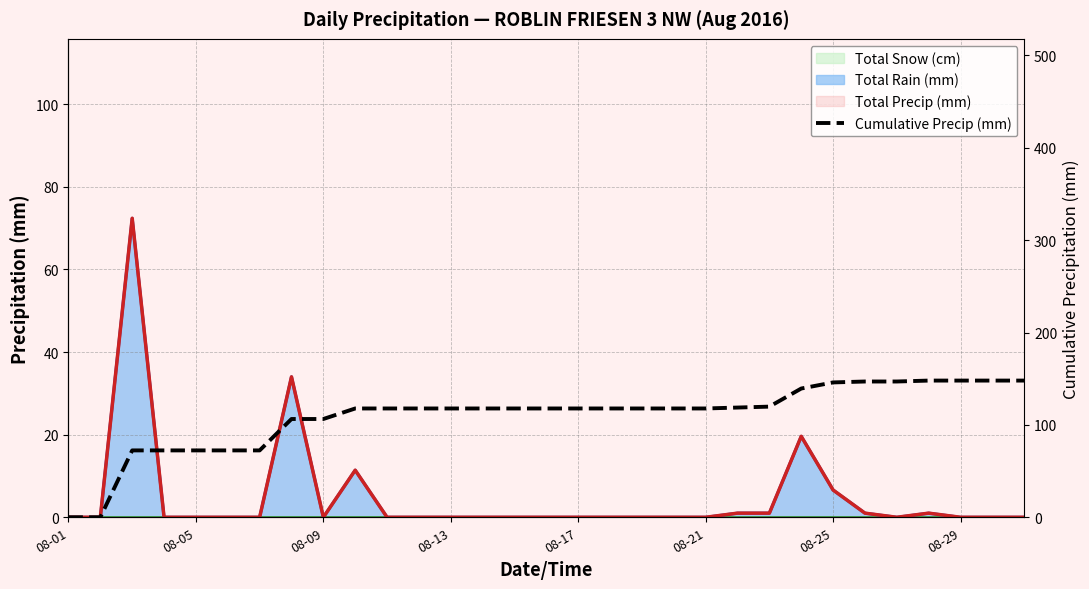

True or false: the data shows 117.8 at 08-17.

True